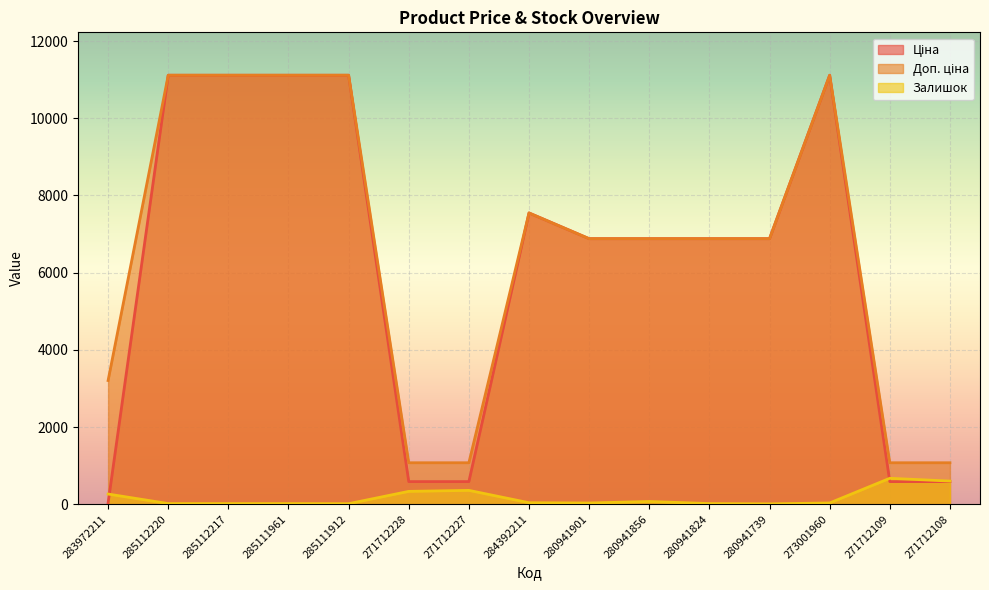

What is the value of the Доп. ціна point at the 15th from the left?

1074.5